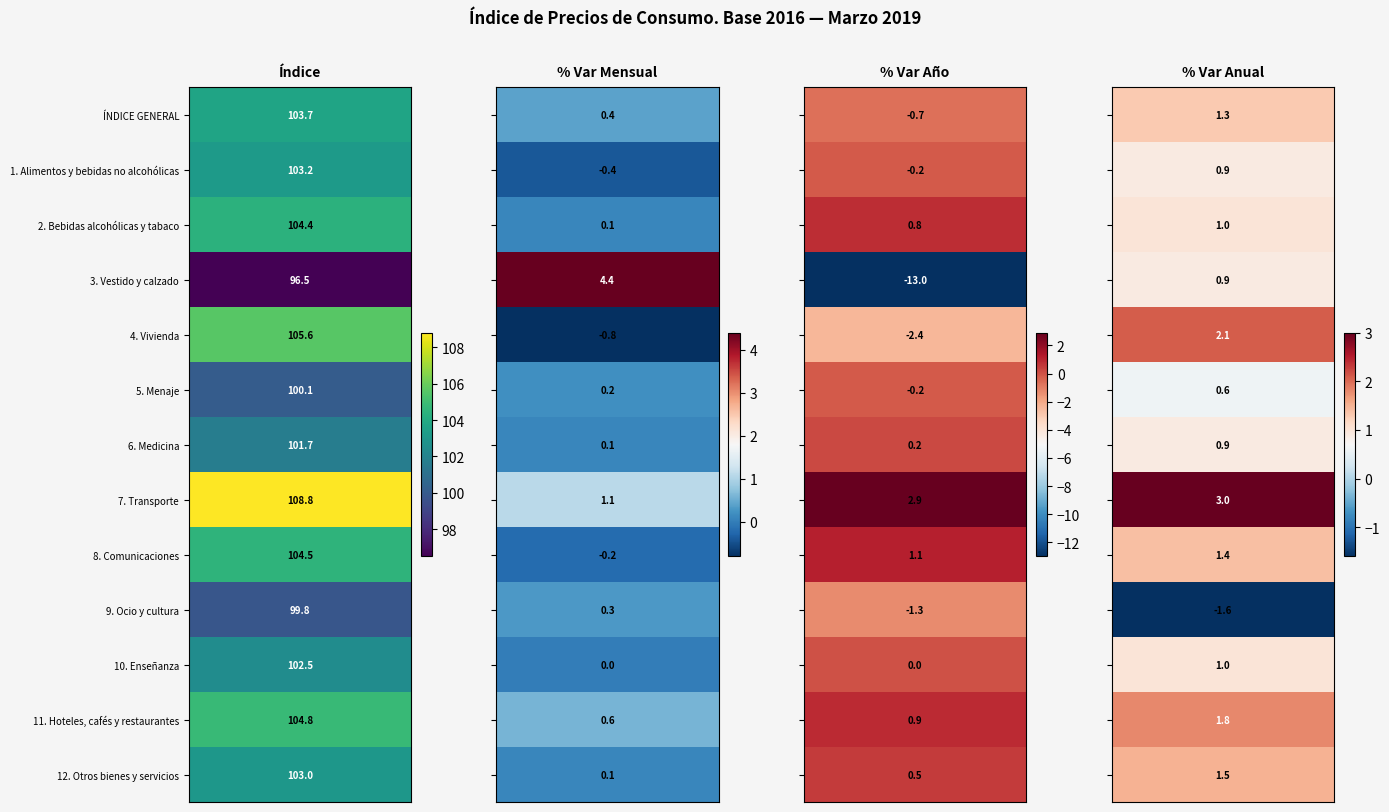

True or false: 6. Medicina has a value of 101.7 at 0.

True